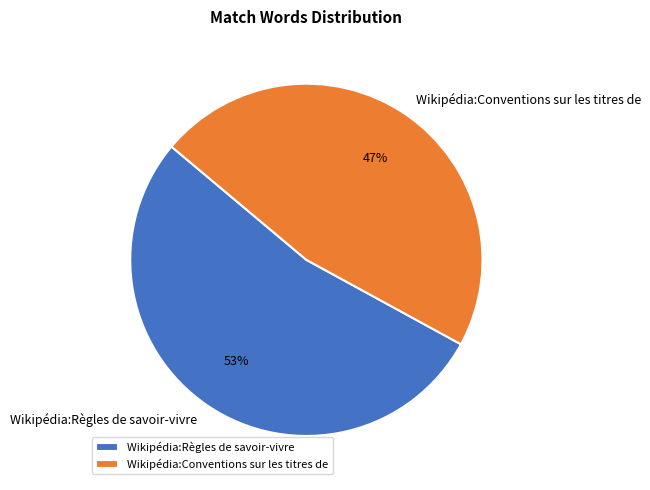

True or false: Wikipédia:Conventions sur les titres de accounts for 57% of the total.

False